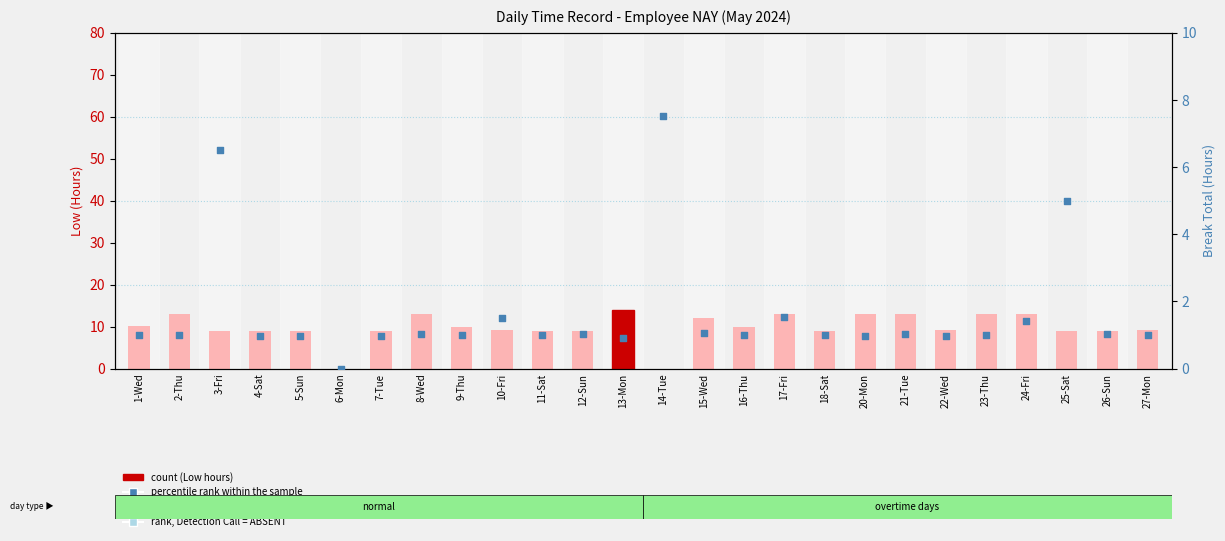

What is the total value across all series at 10-Fri?

10.7